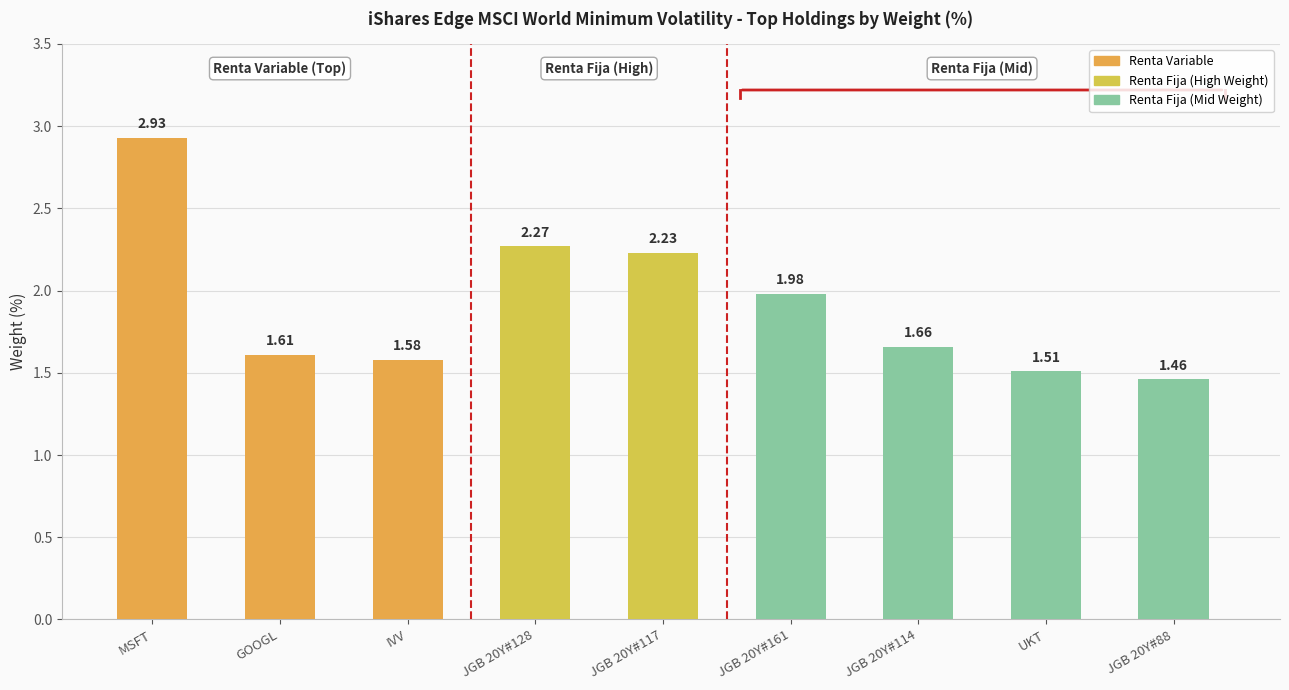

How many distinct data groups are displayed?

1